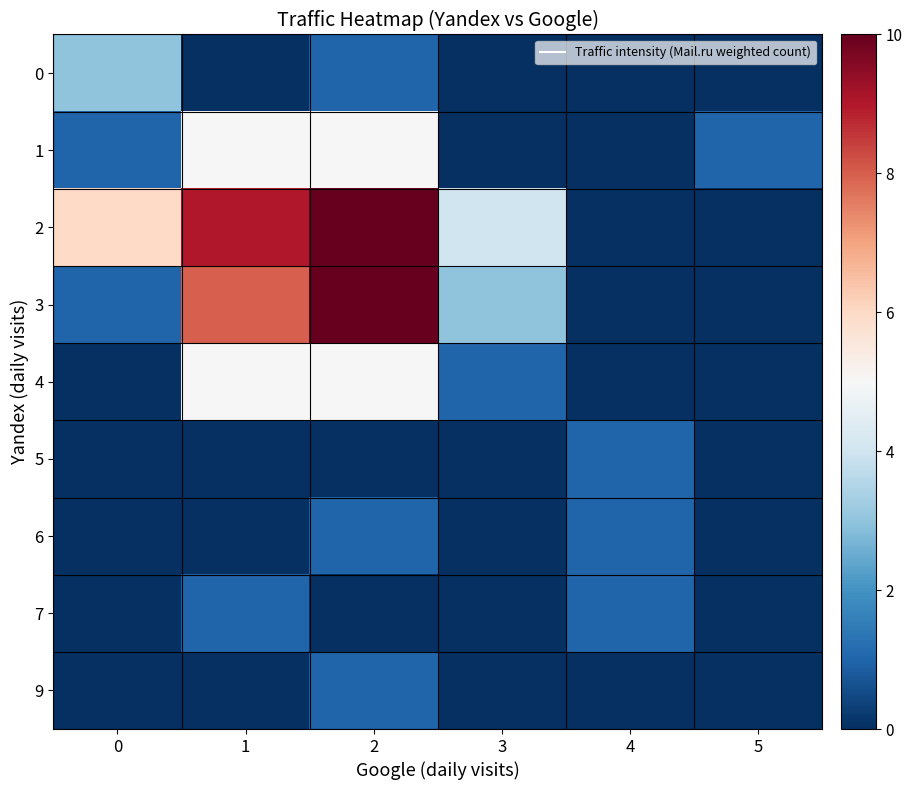

At which category is the sum across all series the highest?

2